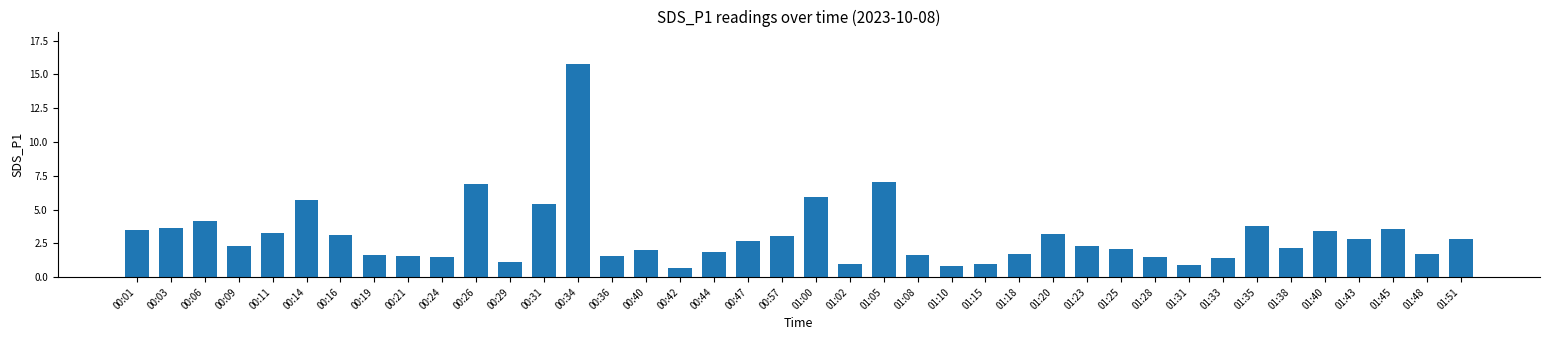

What is the approximate value at 00:40?

2.0